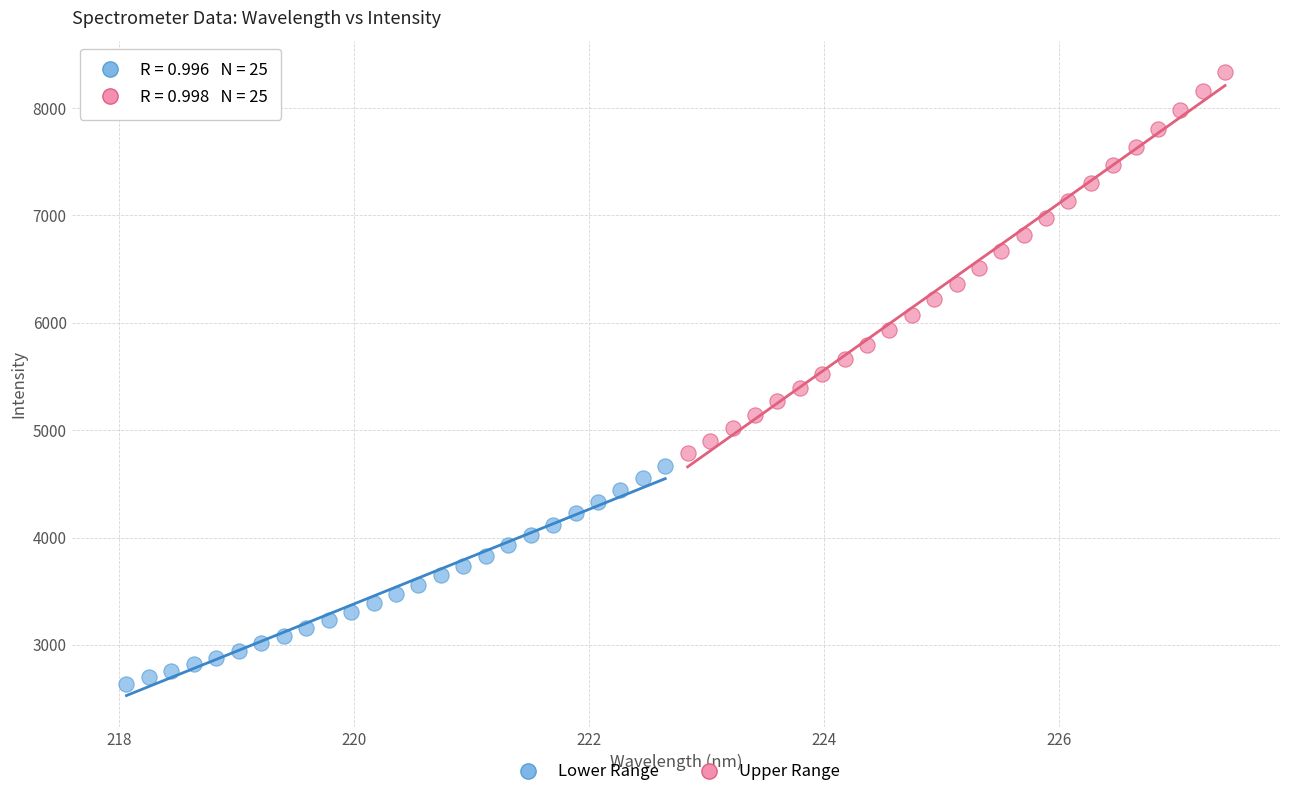

What are all the series names shown in the legend?

Lower Range, Upper Range